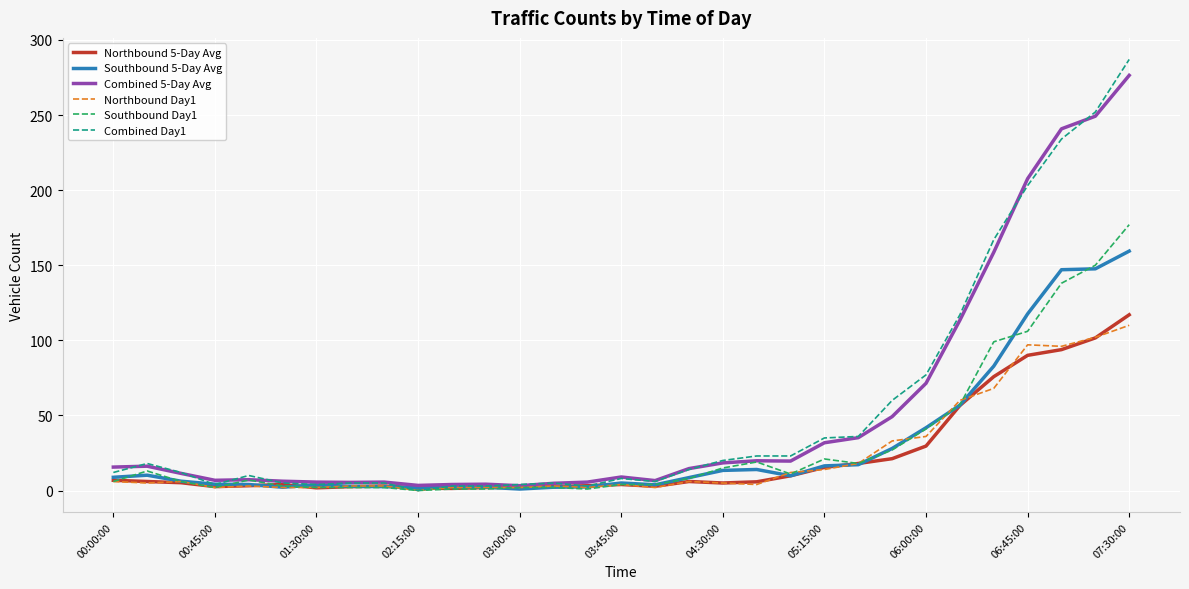

Which series has the widest spread of values?

Combined Day1